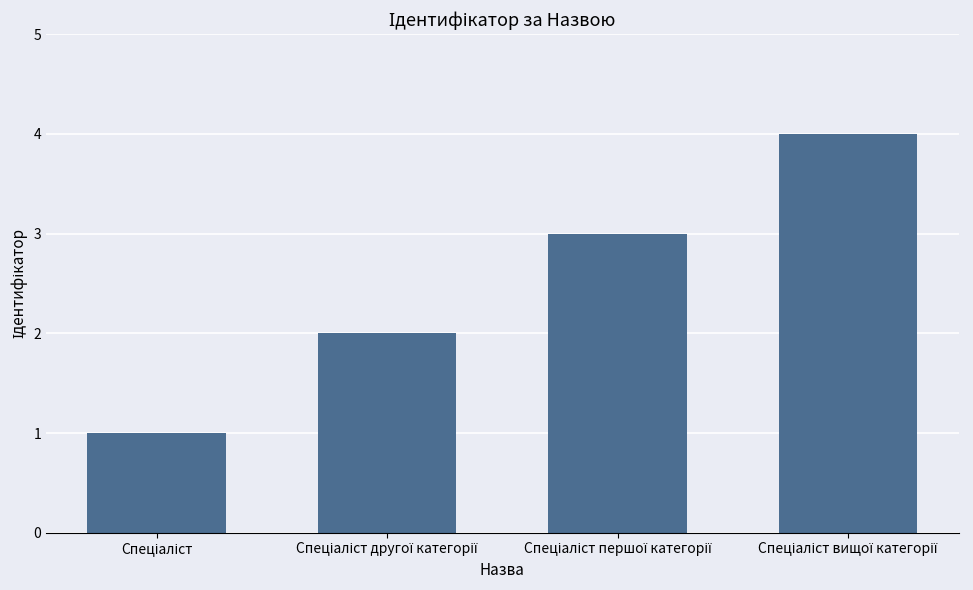

What is the maximum value shown in the chart?

4